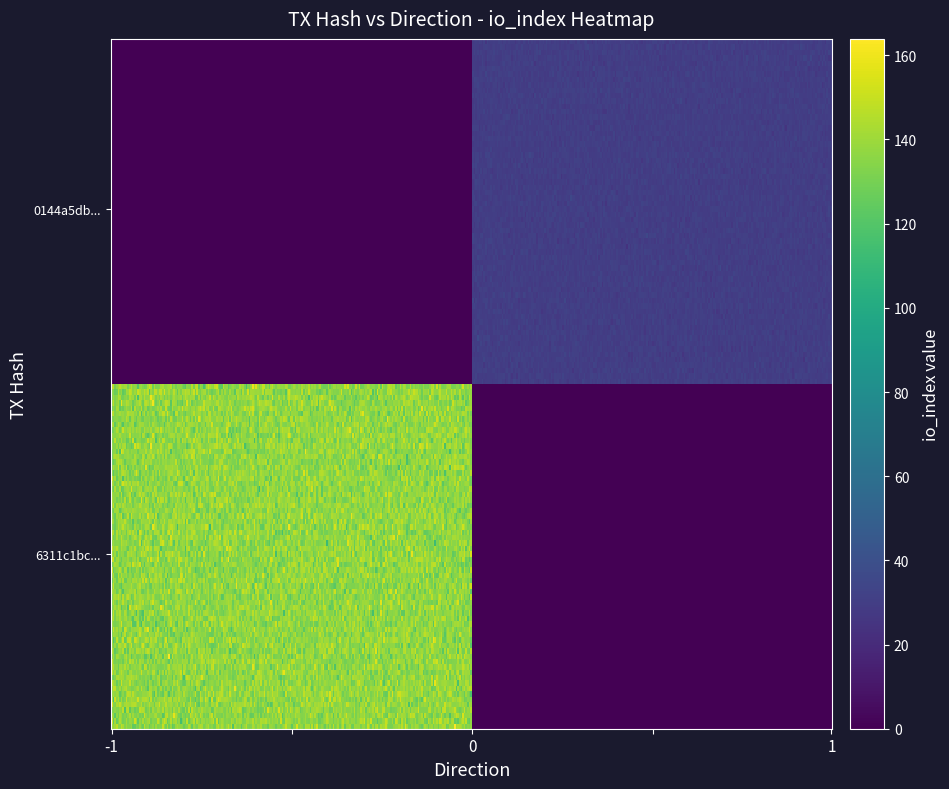

Between direction and io_index, which series saw the biggest shift?

6311c1bc6423d527aa5e2edd8d64f0c0434bb68